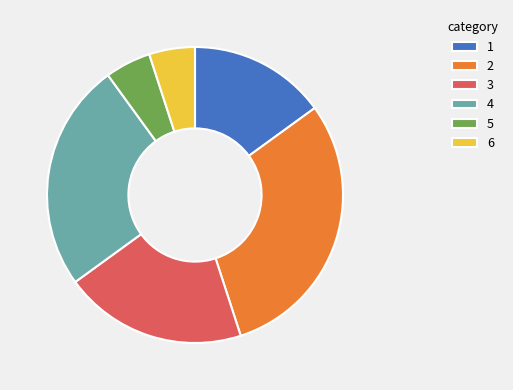

Combined, do 6 and 4 account for over 50%?

No